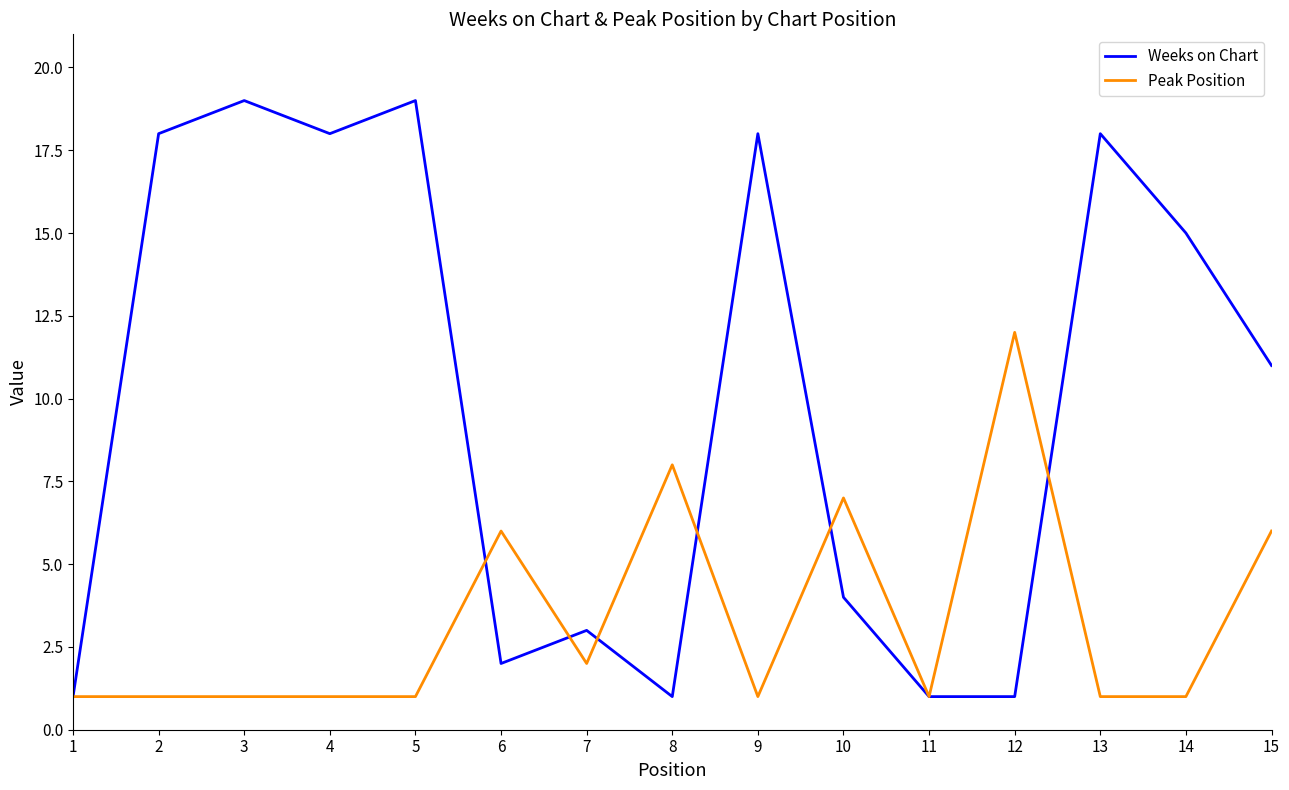

Which series has the largest total across all categories?

Weeks on Chart